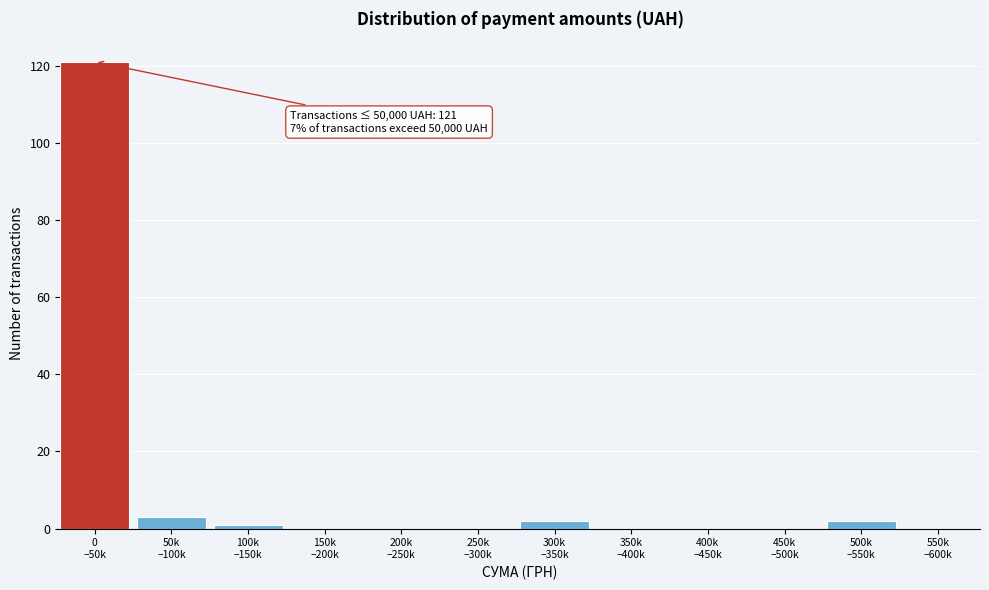

What is the maximum value shown in the chart?

121